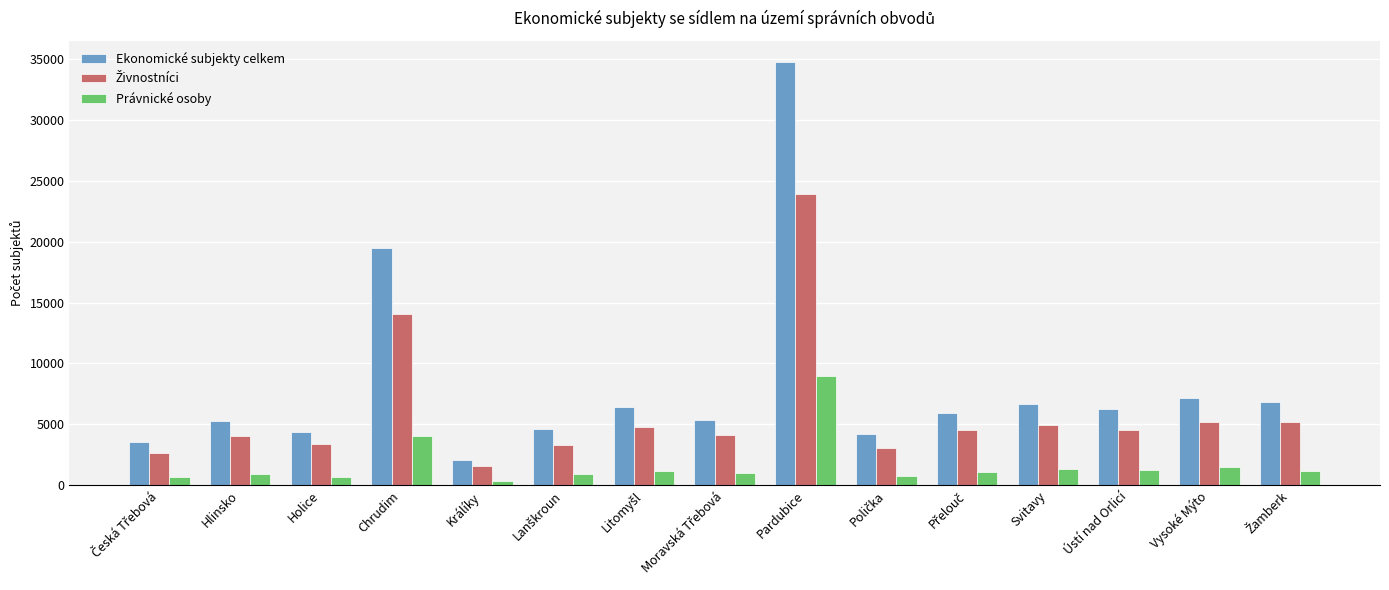

Which series has the largest range (max minus min)?

Ekonomické subjekty celkem